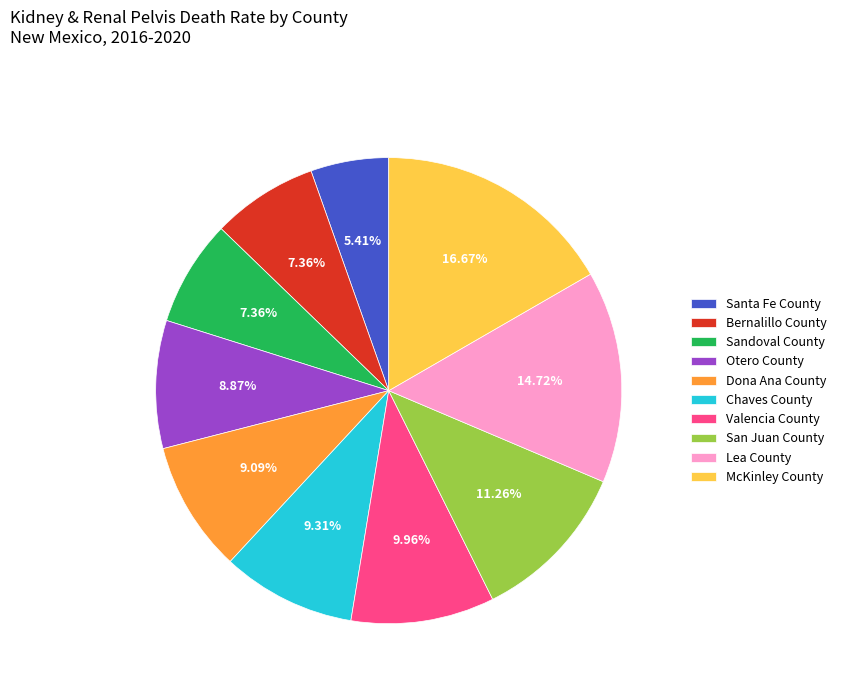

Do Bernalillo County and Dona Ana County together represent more than half of the pie?

No